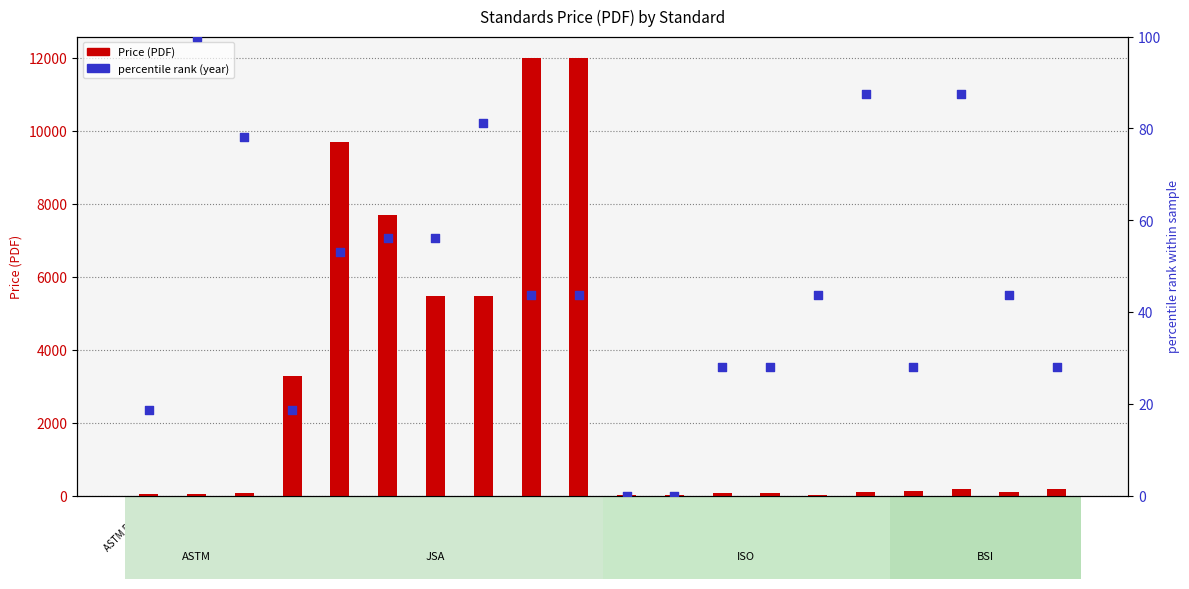

What are all the series names shown in the legend?

Price (PDF), percentile rank (year)